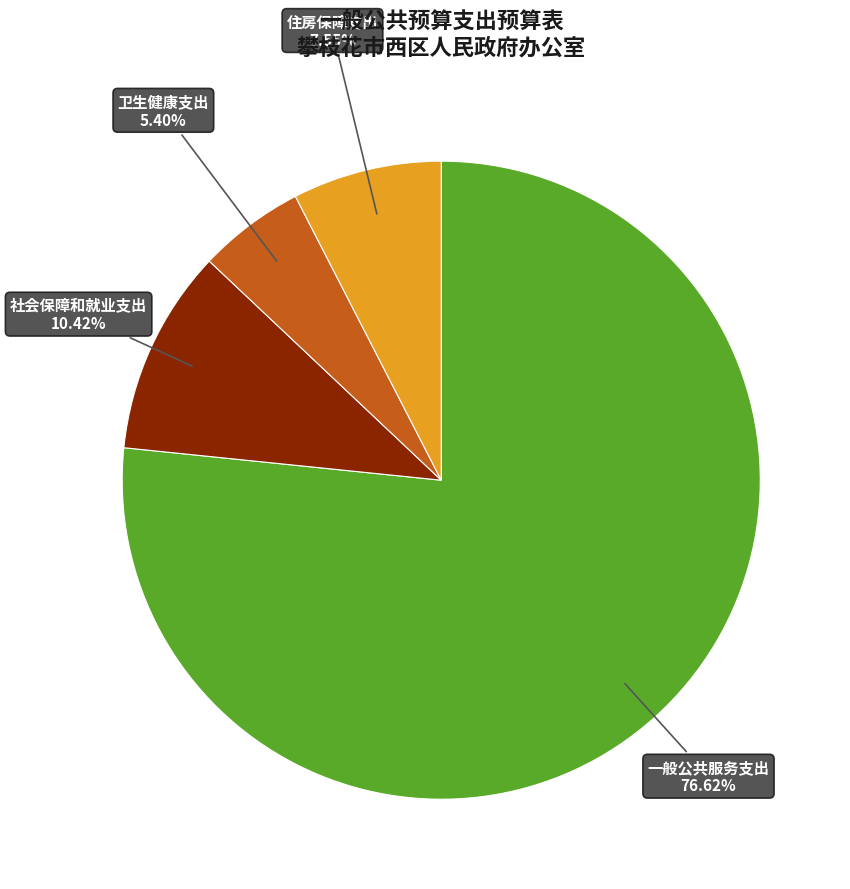

Is there a majority slice in this chart?

Yes